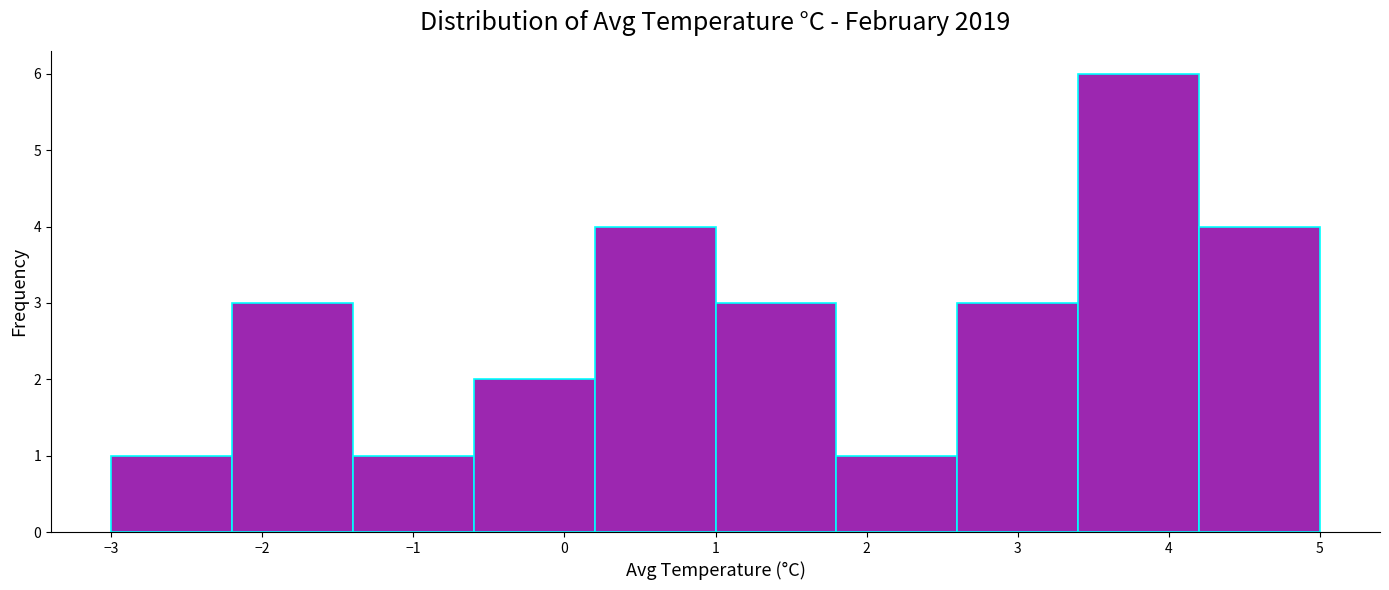

Which range on the x-axis has the tallest bar?

3.4 to 4.2